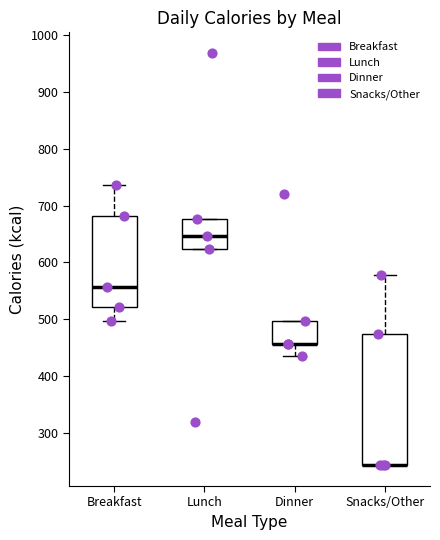

Reading left to right, transcribe this box plot: for each box, give where its median line is, the range the box spans, and where its two whiskers end, as read against the y-axis. The values are not printed on the chart, so give them approximately, as read against the axis.

Breakfast: median 560, box 520 to 680, whiskers 500 to 740
Lunch: median 650, box 620 to 680, whiskers 620 to 680
Dinner: median 460 (drawn on the box's lower edge), box 460 to 500, whiskers 430 to 500
Snacks/Other: median 240 (drawn on the box's lower edge), box 240 to 470, whiskers 240 to 580